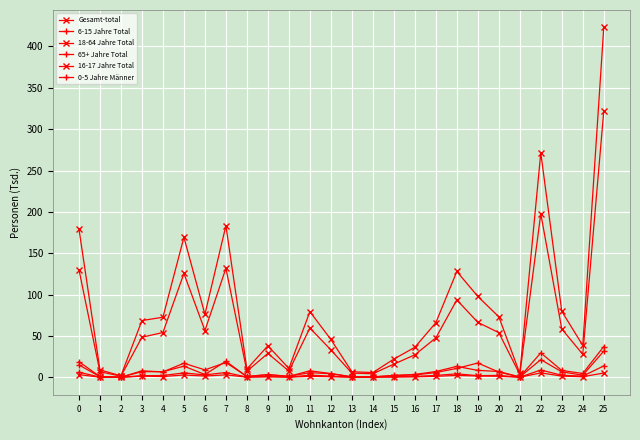

Which series has the largest total across all categories?

Gesamt-total